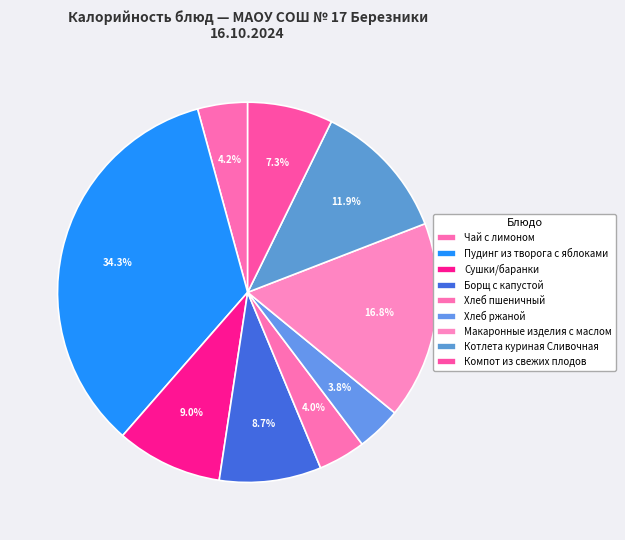

Count the number of slices in the pie.

9